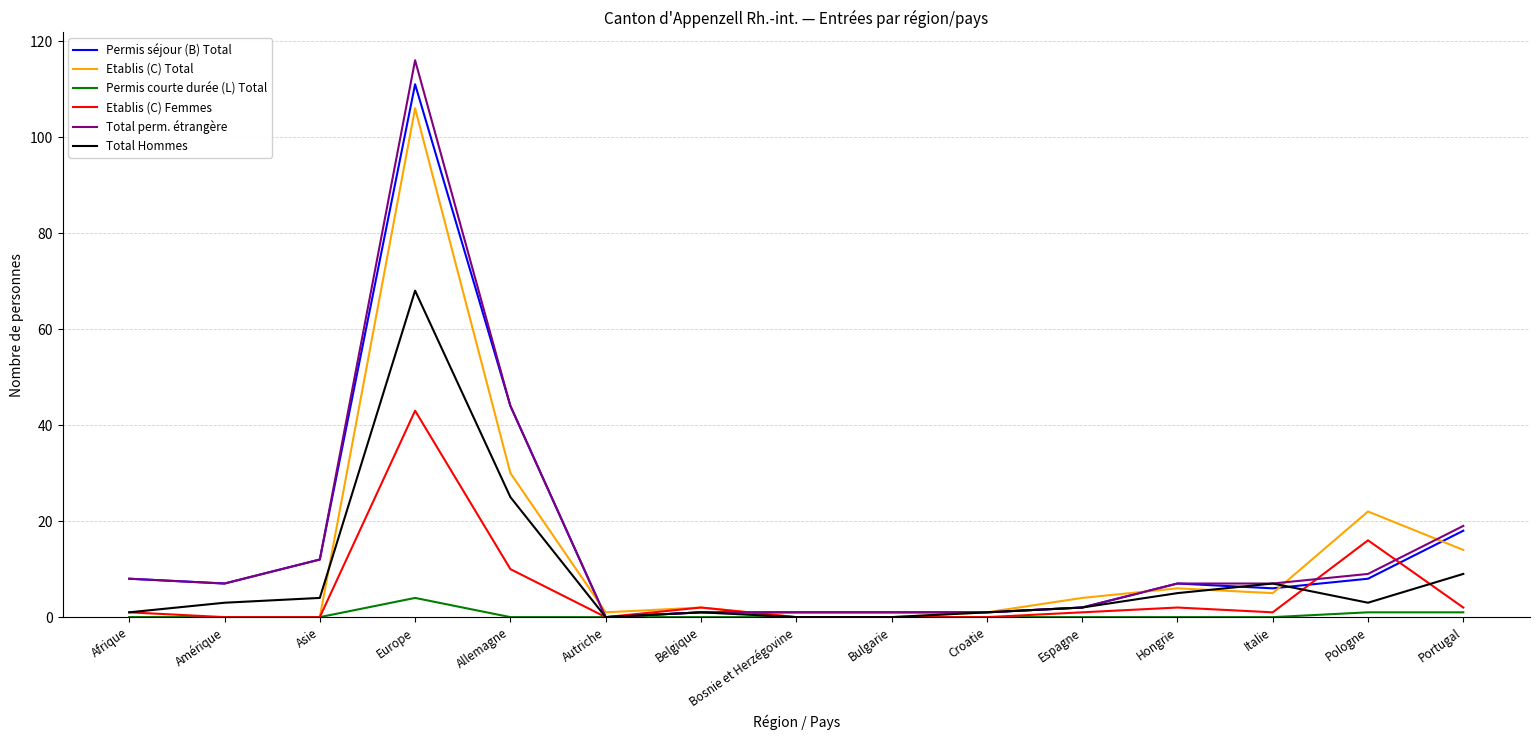

Which series ends up on top after the final intersection of Total Hommes and Etablis (C) Total?

Etablis (C) Total